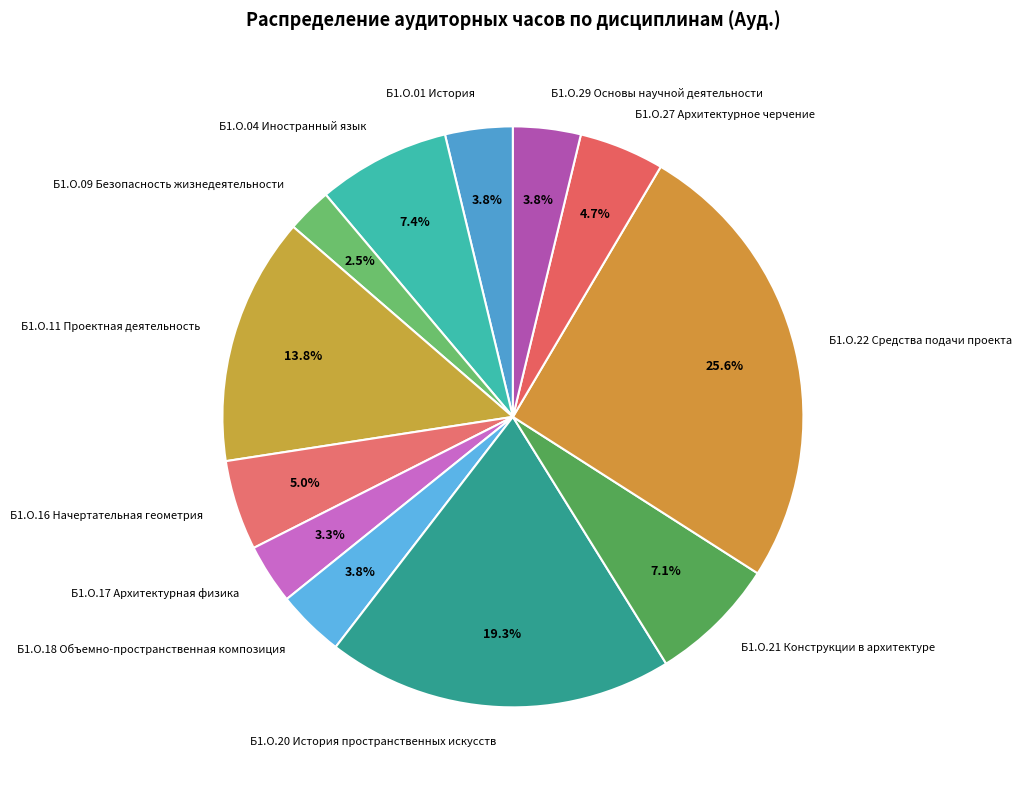

To the nearest percent, what portion does Б1.О.29 Основы научной деятельности represent?

4%